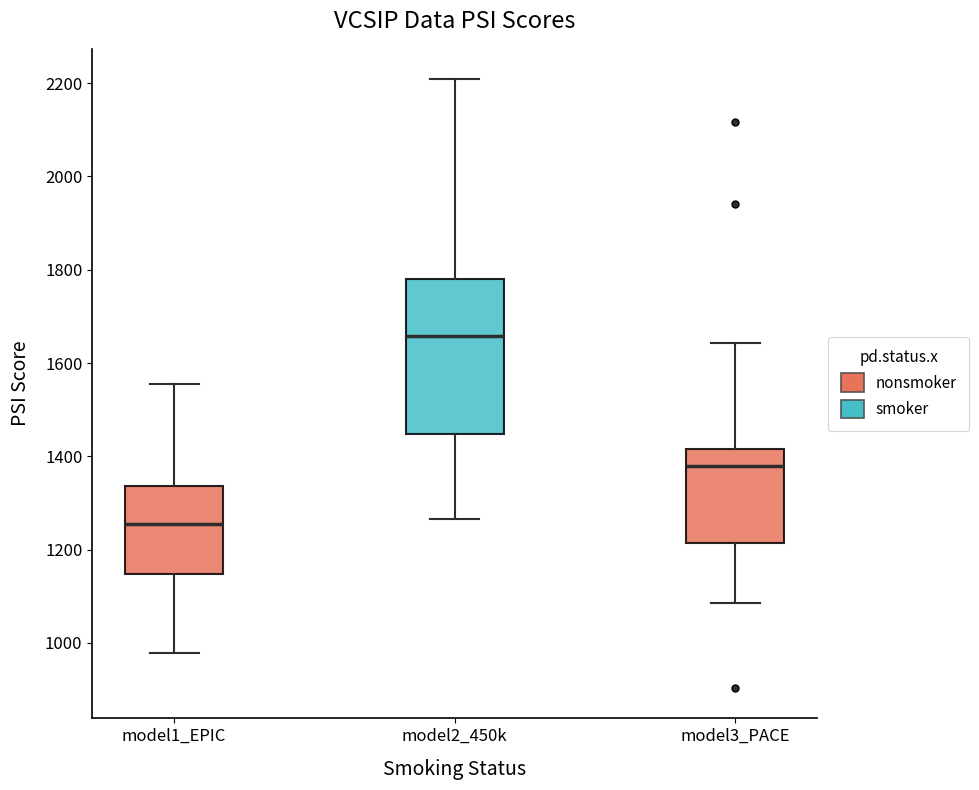

Which box has the highest median line?

model2_450k